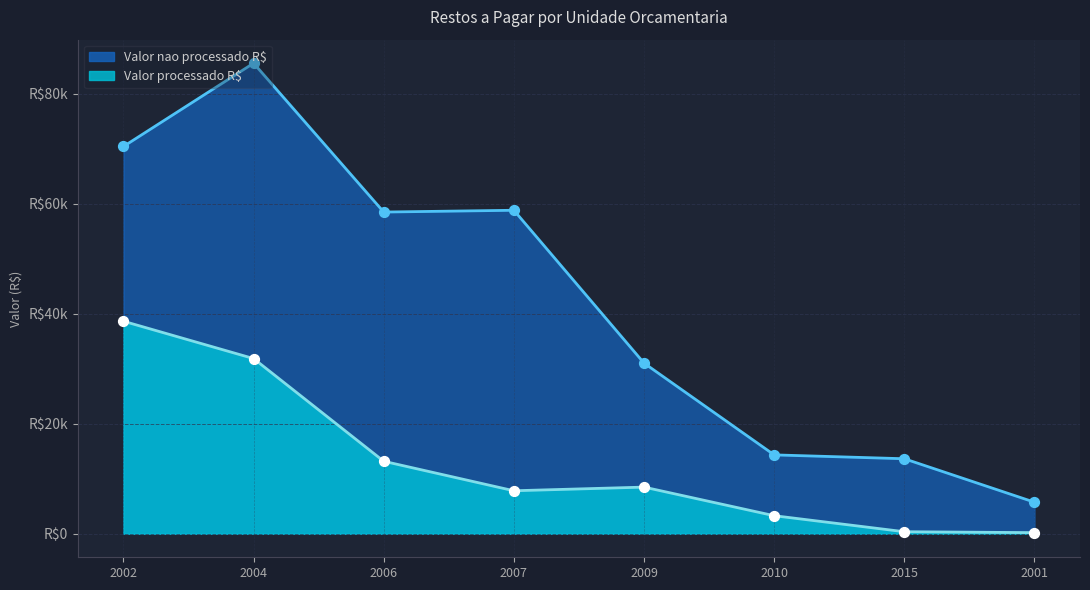

Which series has the largest total across all categories?

Valor nao processado R$